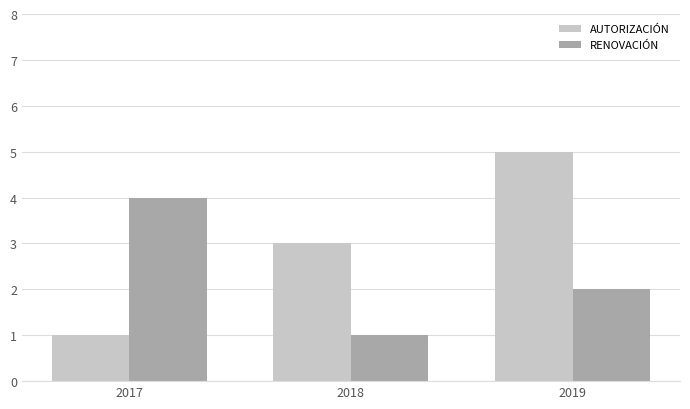

At how many categories does at least one series exceed 2?

3